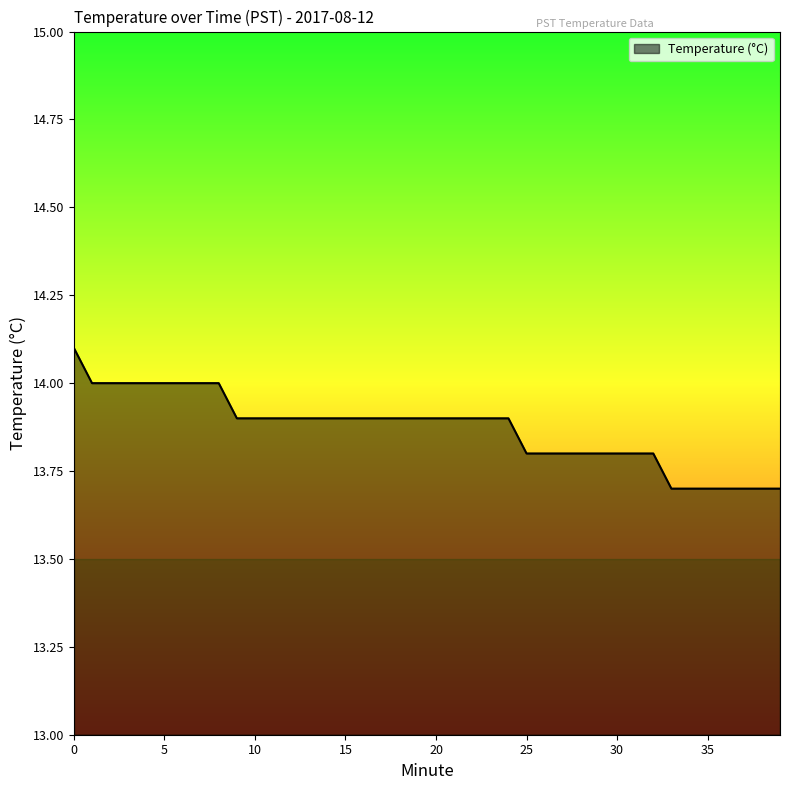

What is the minimum value shown in the chart?

13.7